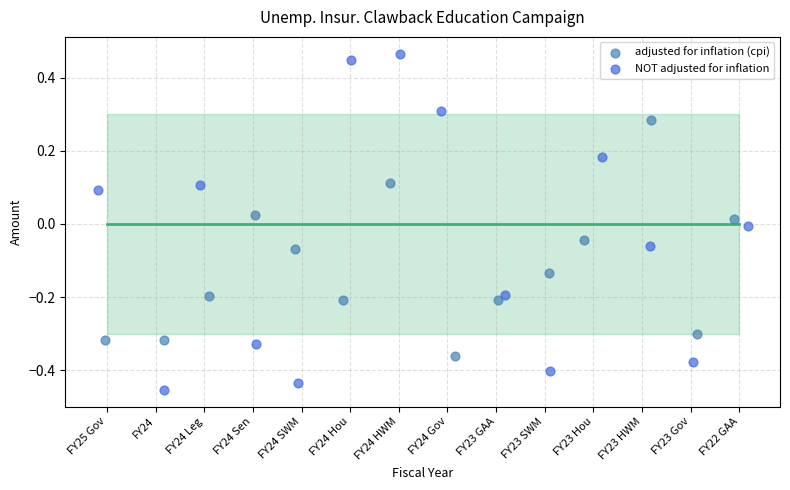

Which series contains the highest Y value?

NOT adjusted for inflation